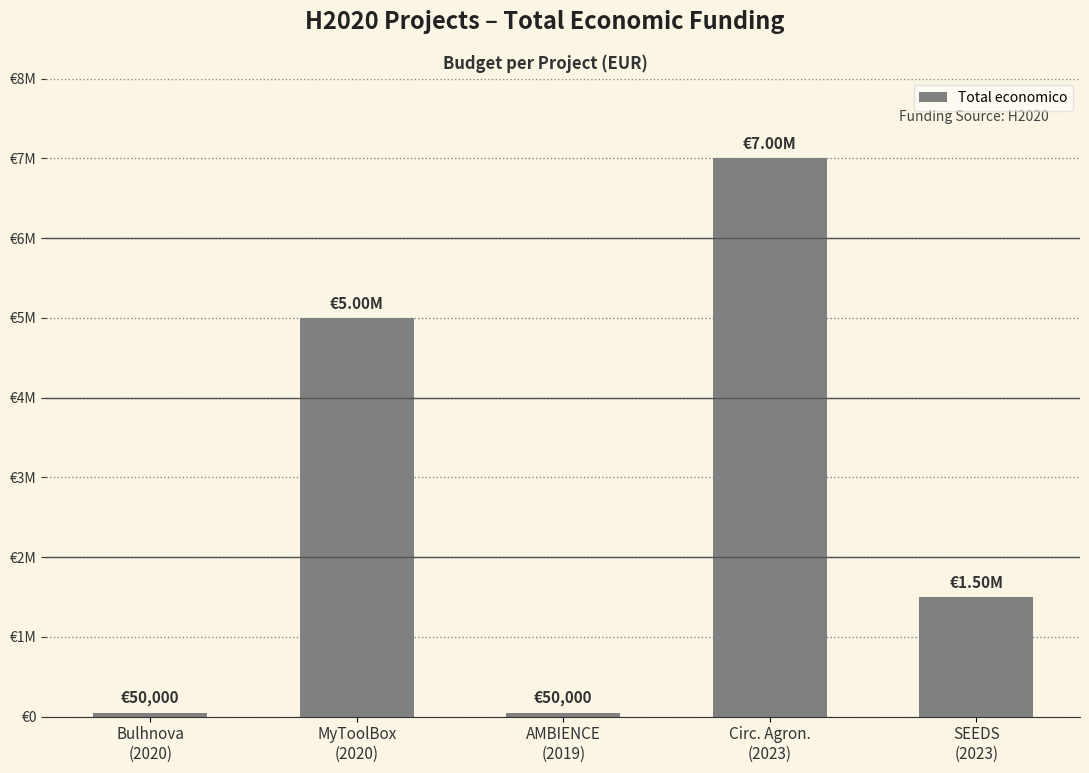

At which label is the value closest to 3524897?

MyToolBox
(2020)